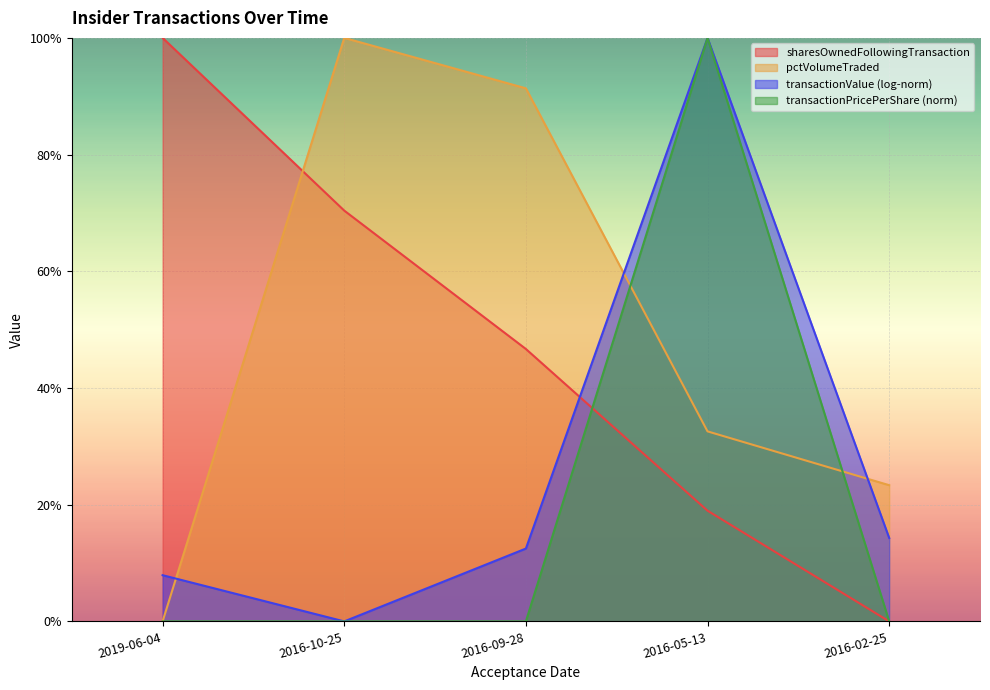

The sharesOwnedFollowingTransaction series shows 0.0 at 2016-02-25. True or false?

True